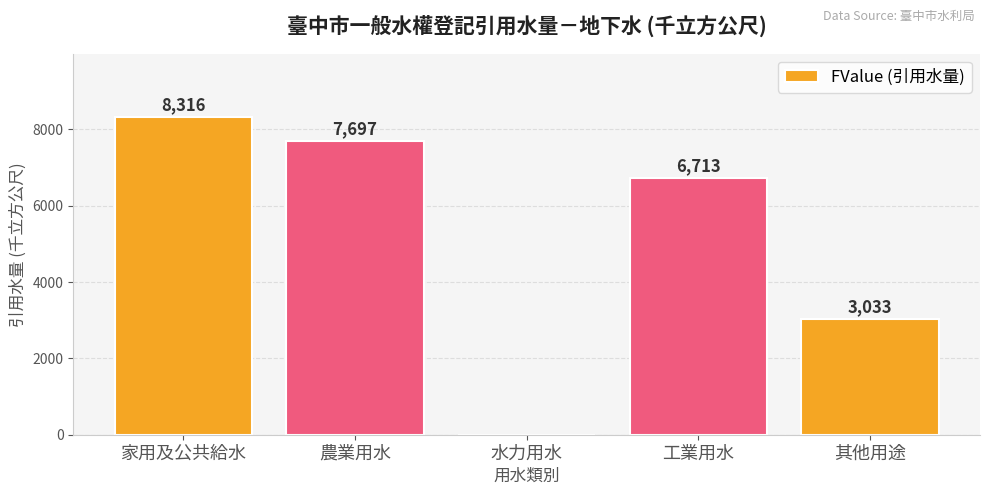

The chart shows a value of 4815 at 農業用水. True or false?

False